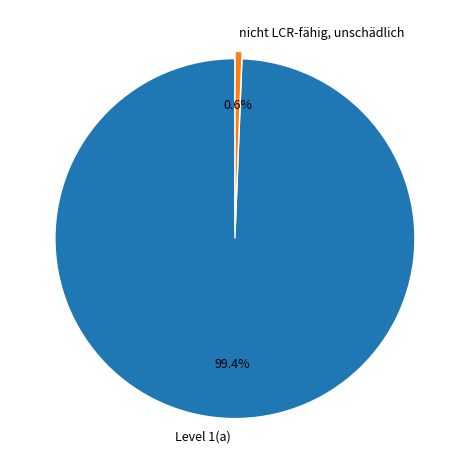

Is Level 1(a) the majority of the pie?

Yes